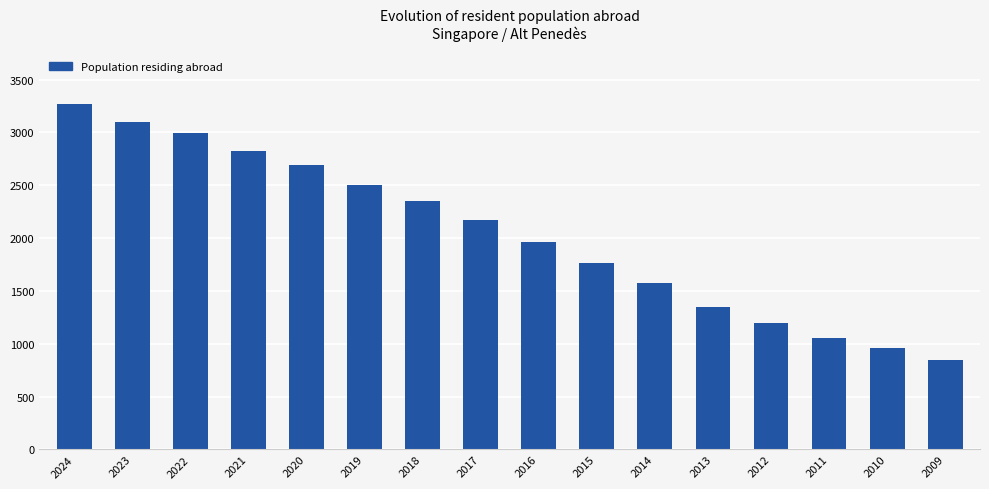

Read the value at 2016, to the nearest 100.

2000